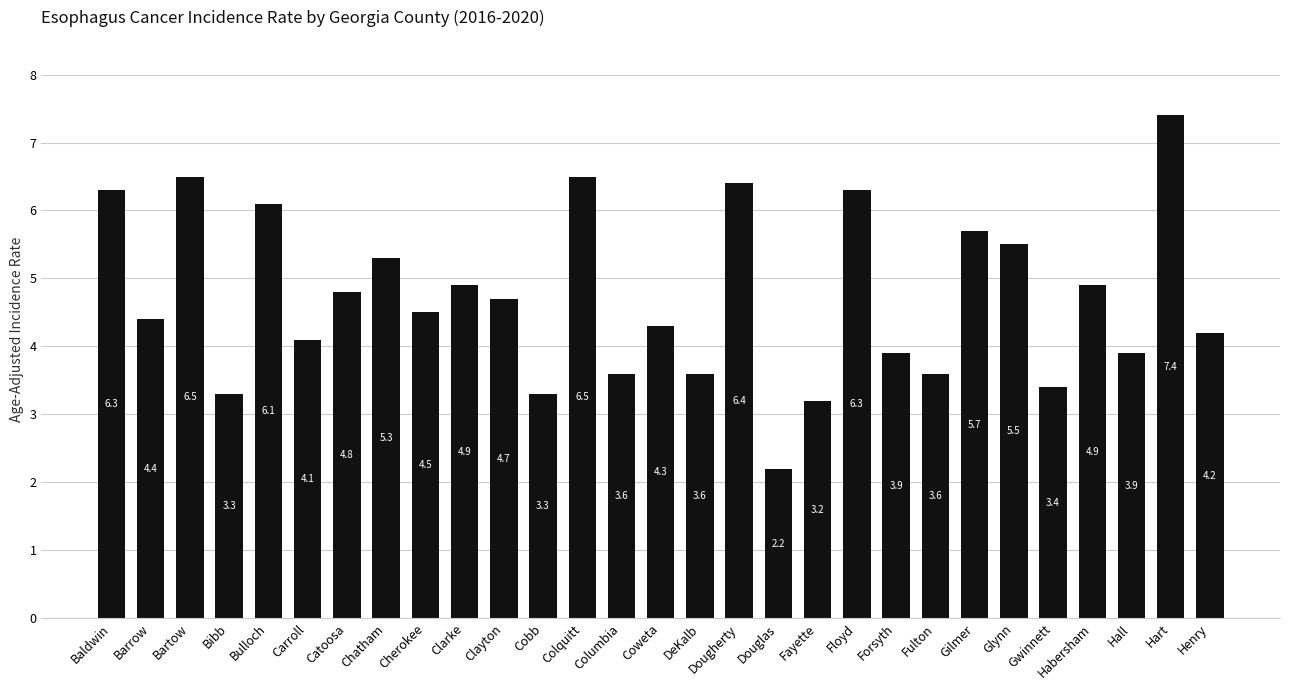

True or false: the data shows 6.1 at Bulloch.

True